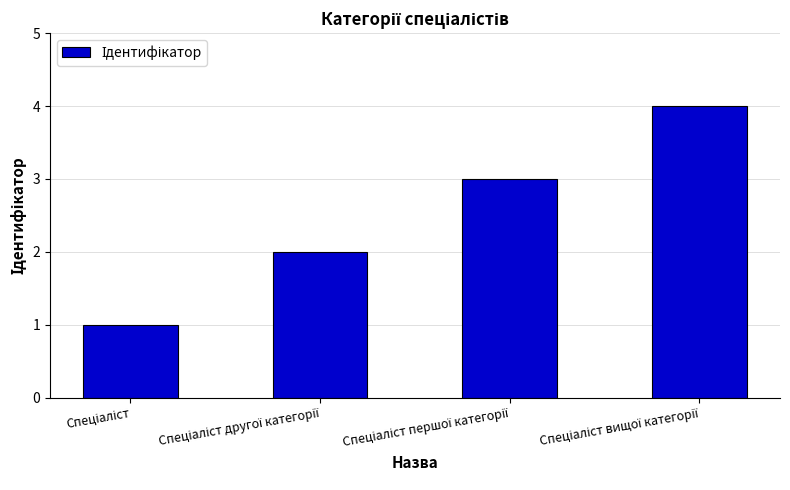

What is the value of the 2nd bar from the left?

2